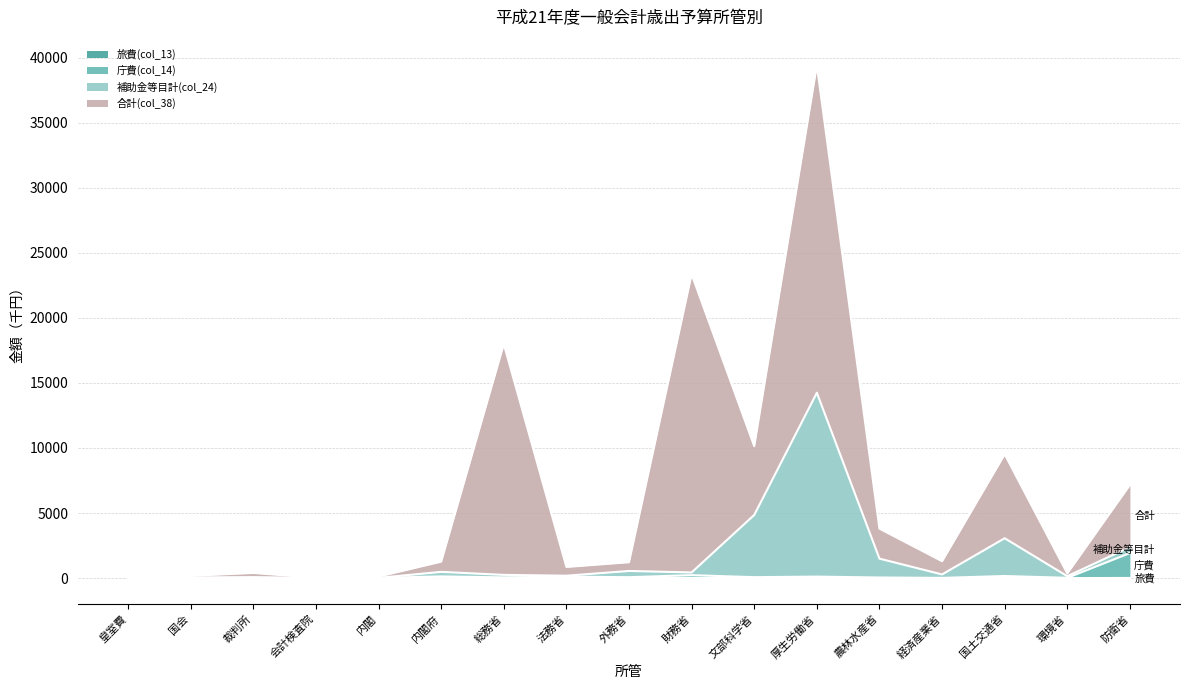

What is the total value across all series at 財務省?

23344.8